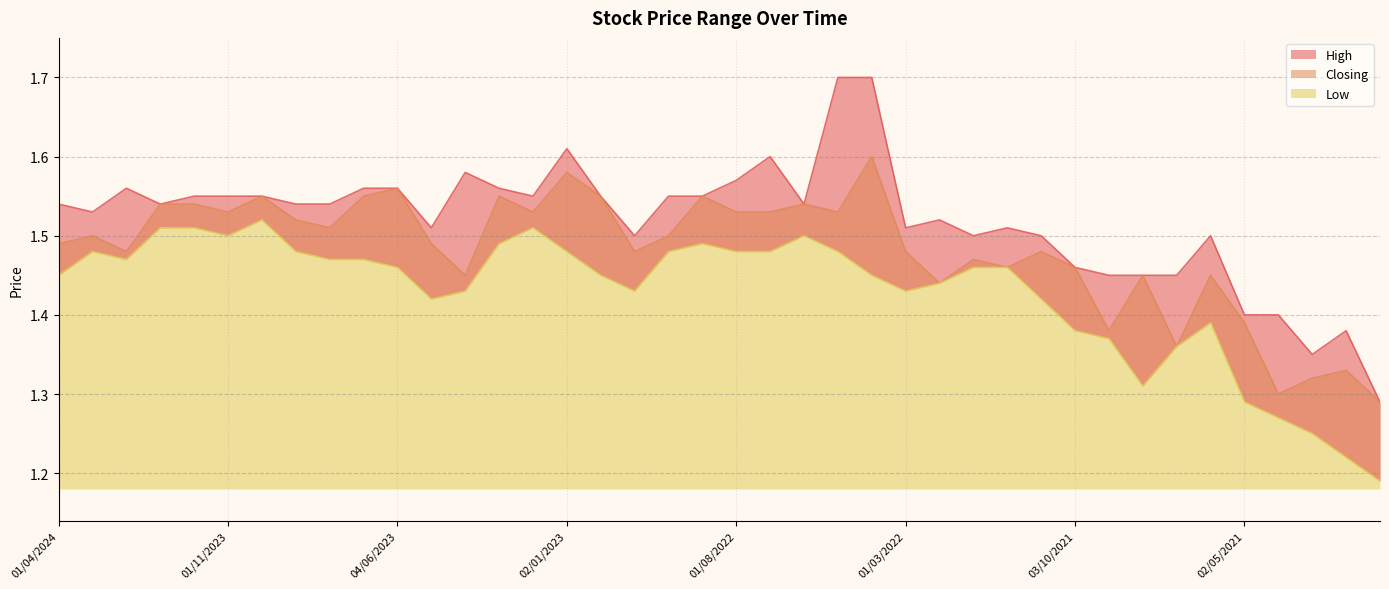

Reading left to right, what are all the values shown in this chart?

High: 01/04/2024=1.5	03/03/2024=1.5	01/02/2024=1.6	02/01/2024=1.5	03/12/2023=1.6	01/11/2023=1.6	01/10/2023=1.6	03/09/2023=1.5	01/08/2023=1.5	02/07/2023=1.6	04/06/2023=1.6	01/05/2023=1.5	02/04/2023=1.6	01/03/2023=1.6	01/02/2023=1.6	02/01/2023=1.6	01/12/2022=1.6	01/11/2022=1.5	02/10/2022=1.6	01/09/2022=1.6	01/08/2022=1.6	03/07/2022=1.6	01/06/2022=1.5	08/05/2022=1.7	03/04/2022=1.7	01/03/2022=1.5	01/02/2022=1.5	02/01/2022=1.5	01/12/2021=1.5	01/11/2021=1.5	03/10/2021=1.5	01/09/2021=1.4	01/08/2021=1.4	01/07/2021=1.4	01/06/2021=1.5	02/05/2021=1.4	01/04/2021=1.4	01/03/2021=1.4	01/02/2021=1.4	03/01/2021=1.3
Closing: 01/04/2024=1.5	03/03/2024=1.5	01/02/2024=1.5	02/01/2024=1.5	03/12/2023=1.5	01/11/2023=1.5	01/10/2023=1.6	03/09/2023=1.5	01/08/2023=1.5	02/07/2023=1.6	04/06/2023=1.6	01/05/2023=1.5	02/04/2023=1.4	01/03/2023=1.6	01/02/2023=1.5	02/01/2023=1.6	01/12/2022=1.6	01/11/2022=1.5	02/10/2022=1.5	01/09/2022=1.6	01/08/2022=1.5	03/07/2022=1.5	01/06/2022=1.5	08/05/2022=1.5	03/04/2022=1.6	01/03/2022=1.5	01/02/2022=1.4	02/01/2022=1.5	01/12/2021=1.5	01/11/2021=1.5	03/10/2021=1.5	01/09/2021=1.4	01/08/2021=1.4	01/07/2021=1.4	01/06/2021=1.4	02/05/2021=1.4	01/04/2021=1.3	01/03/2021=1.3	01/02/2021=1.3	03/01/2021=1.3
Low: 01/04/2024=1.4	03/03/2024=1.5	01/02/2024=1.5	02/01/2024=1.5	03/12/2023=1.5	01/11/2023=1.5	01/10/2023=1.5	03/09/2023=1.5	01/08/2023=1.5	02/07/2023=1.5	04/06/2023=1.5	01/05/2023=1.4	02/04/2023=1.4	01/03/2023=1.5	01/02/2023=1.5	02/01/2023=1.5	01/12/2022=1.4	01/11/2022=1.4	02/10/2022=1.5	01/09/2022=1.5	01/08/2022=1.5	03/07/2022=1.5	01/06/2022=1.5	08/05/2022=1.5	03/04/2022=1.4	01/03/2022=1.4	01/02/2022=1.4	02/01/2022=1.5	01/12/2021=1.5	01/11/2021=1.4	03/10/2021=1.4	01/09/2021=1.4	01/08/2021=1.3	01/07/2021=1.4	01/06/2021=1.4	02/05/2021=1.3	01/04/2021=1.3	01/03/2021=1.2	01/02/2021=1.2	03/01/2021=1.2